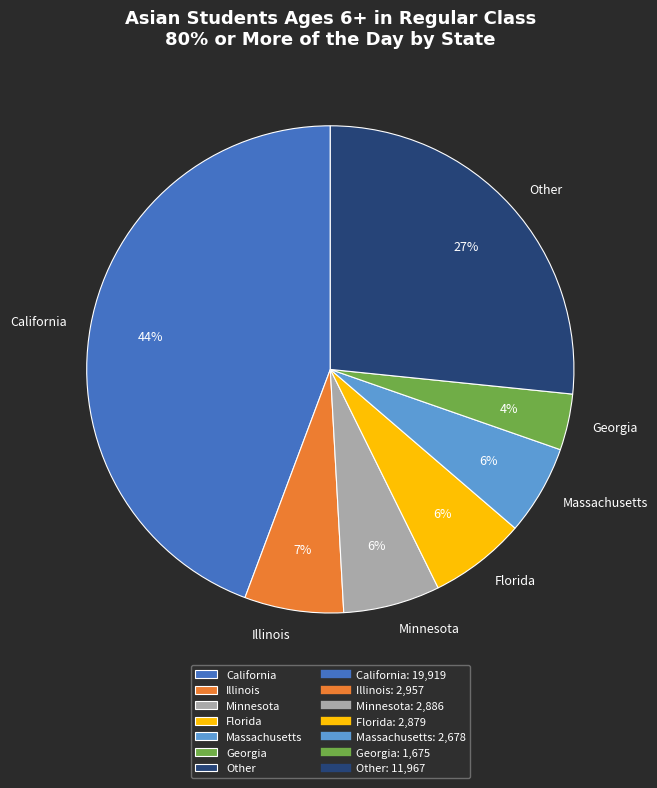

What is the smallest slice in the pie chart?

Georgia